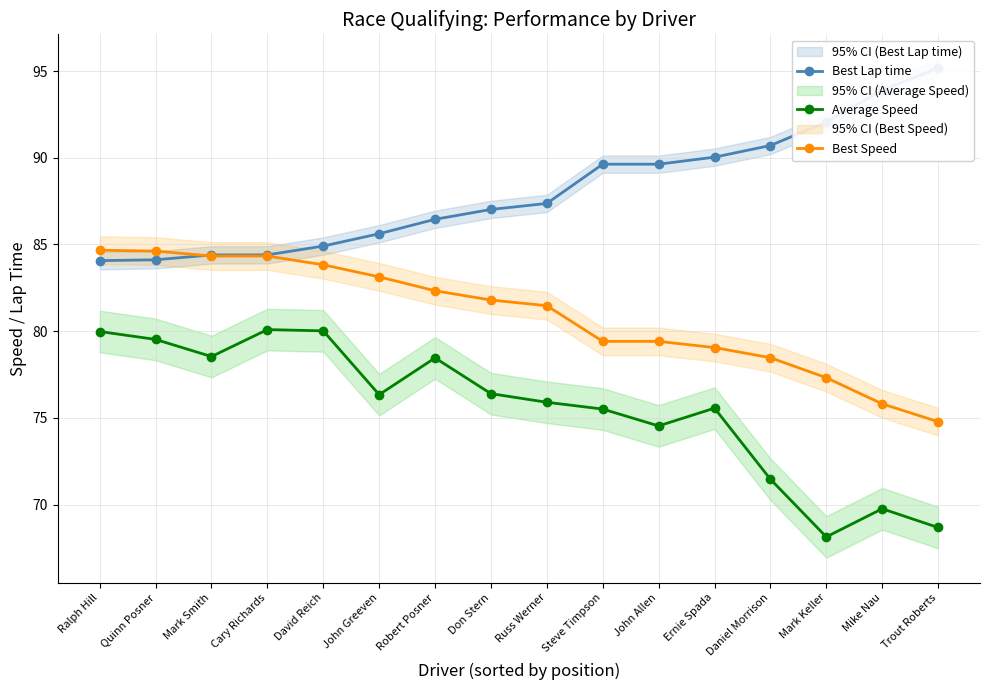

What is the difference between the highest and lowest values at Cary Richards?

4.3